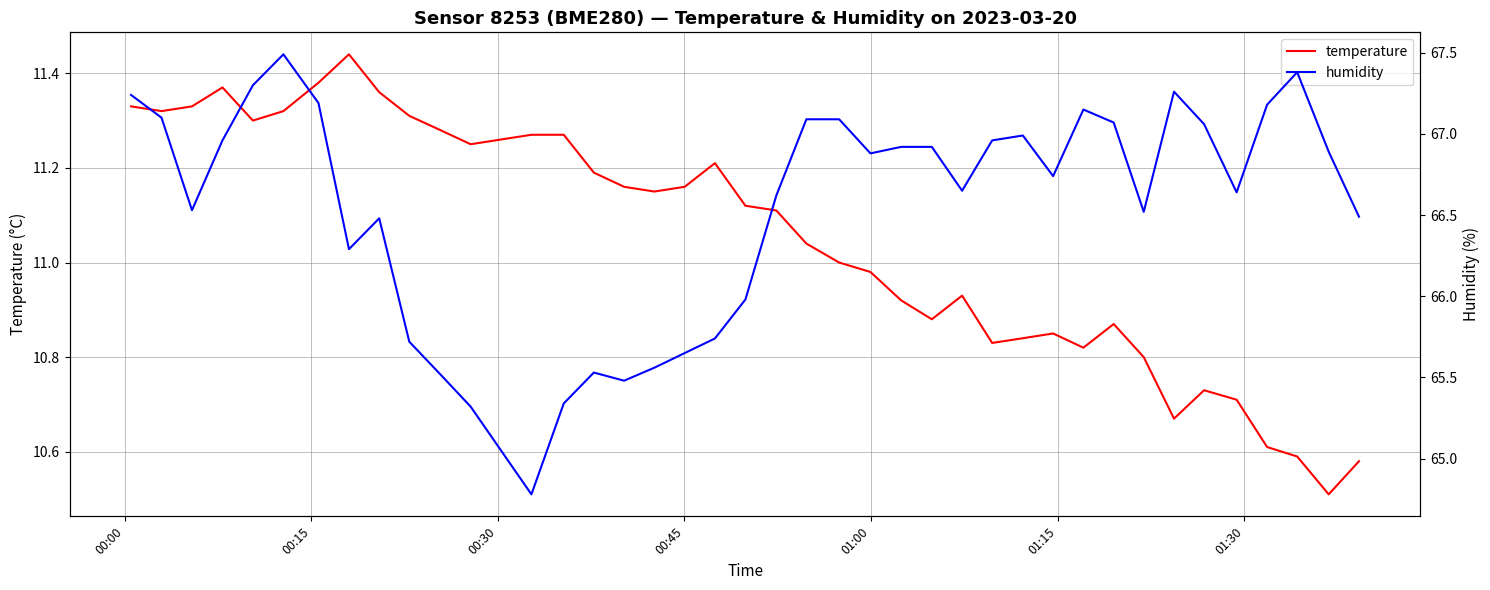

How many values in the temperature series are below 11?

17